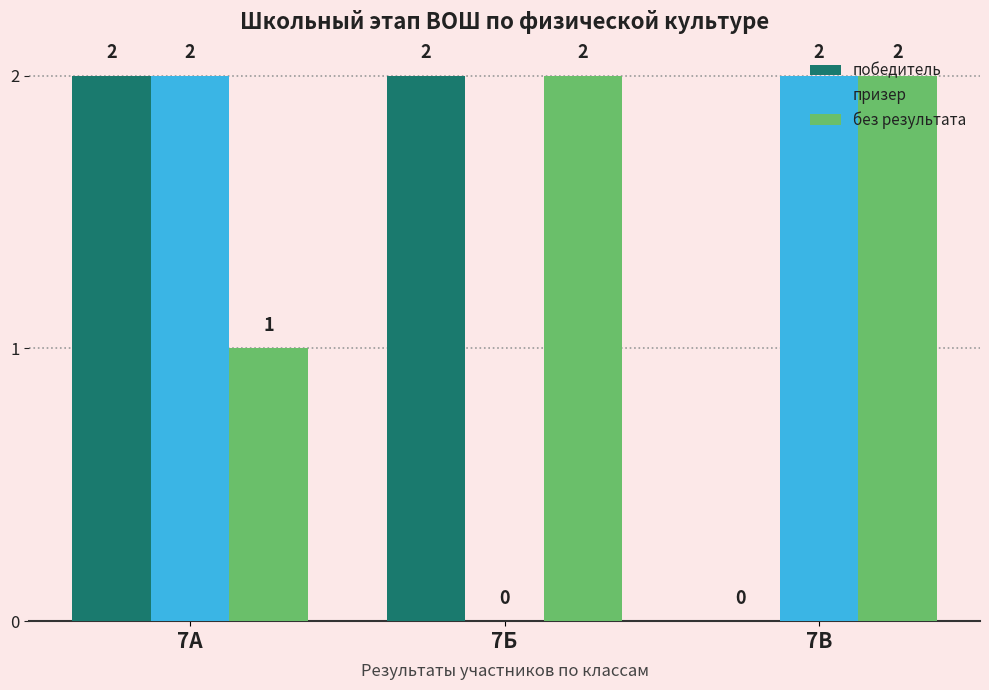

What are all the series names shown in the legend?

победитель, призер, без результата